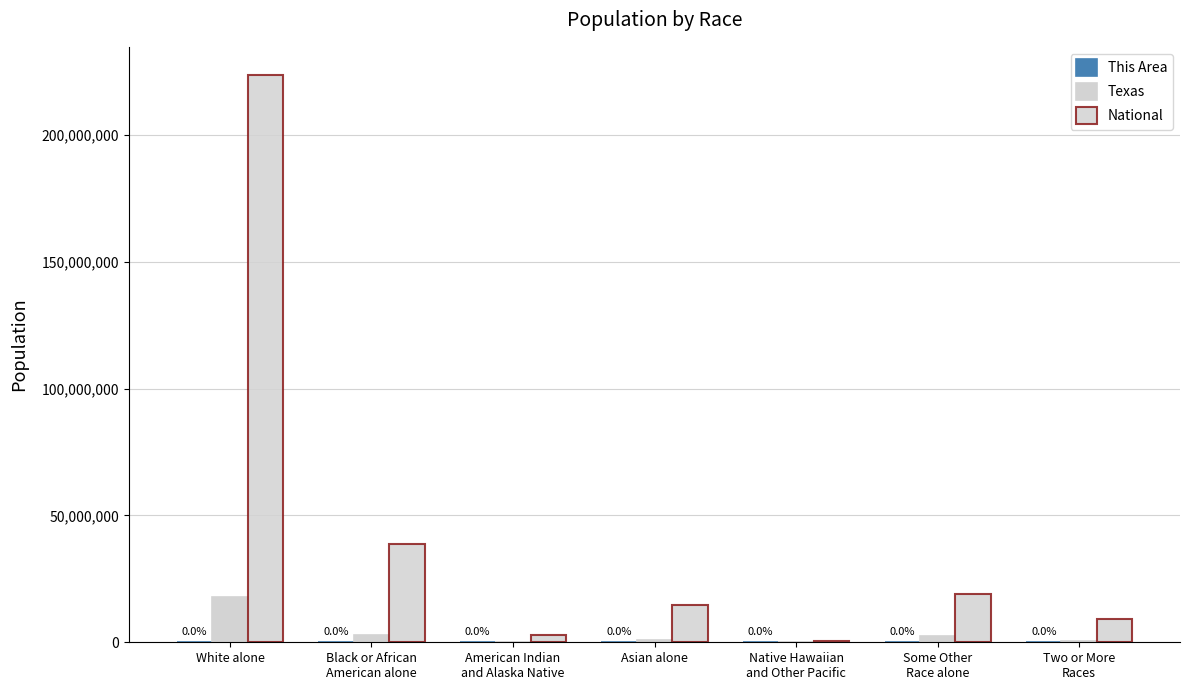

The This Area series shows 3107 at White alone. True or false?

True